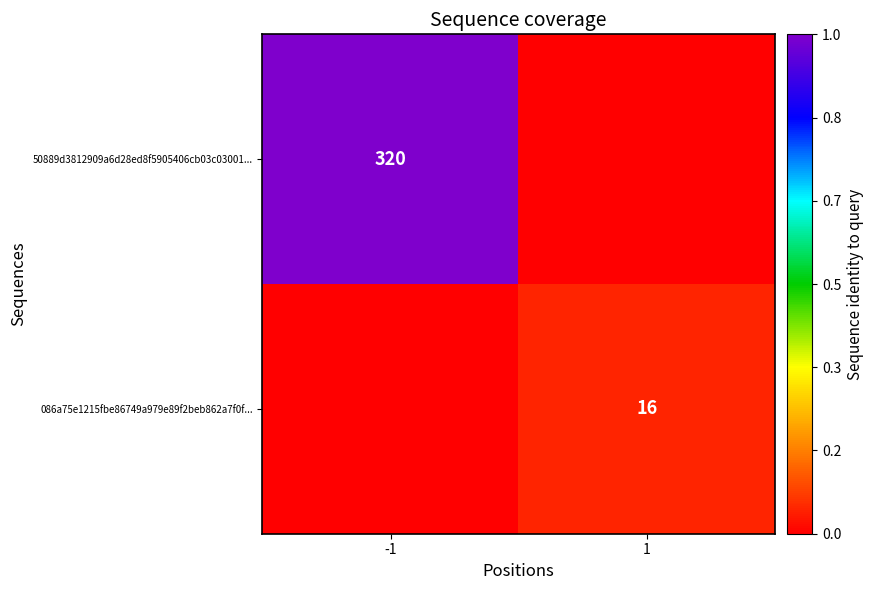

The 086a75e1215fbe86749a979e89f2beb862a7f0f... series shows 21 at 1. True or false?

False